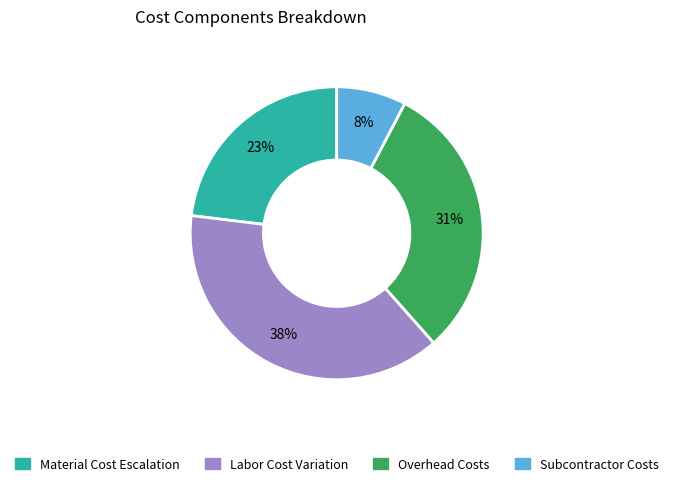

Is there a majority slice in this chart?

No